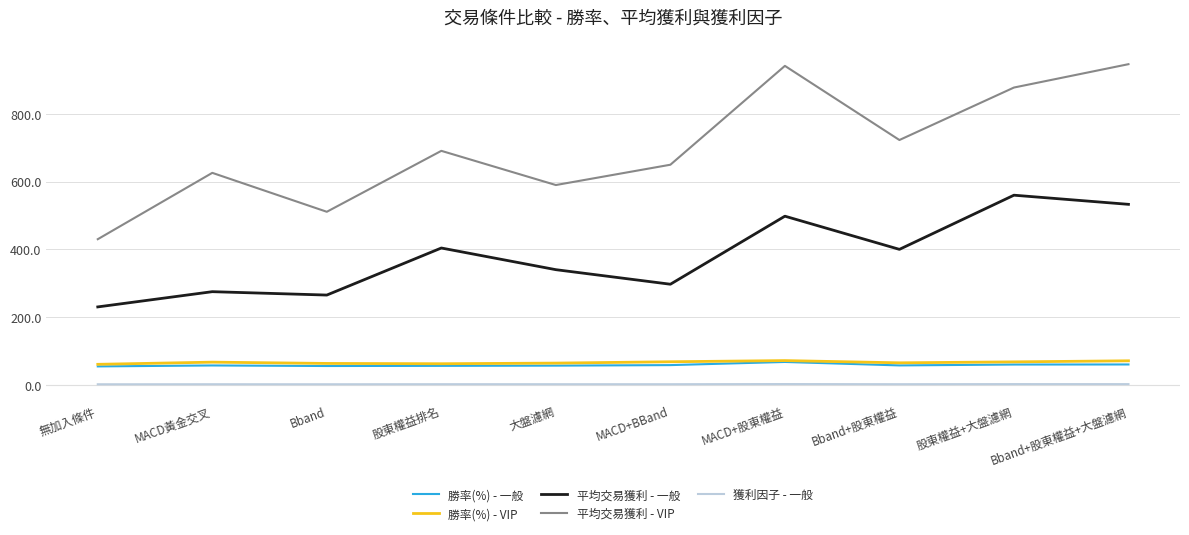

Which series changed the most between MACD黃金交叉 and Bband+股東權益+大盤濾網?

平均交易獲利 - VIP